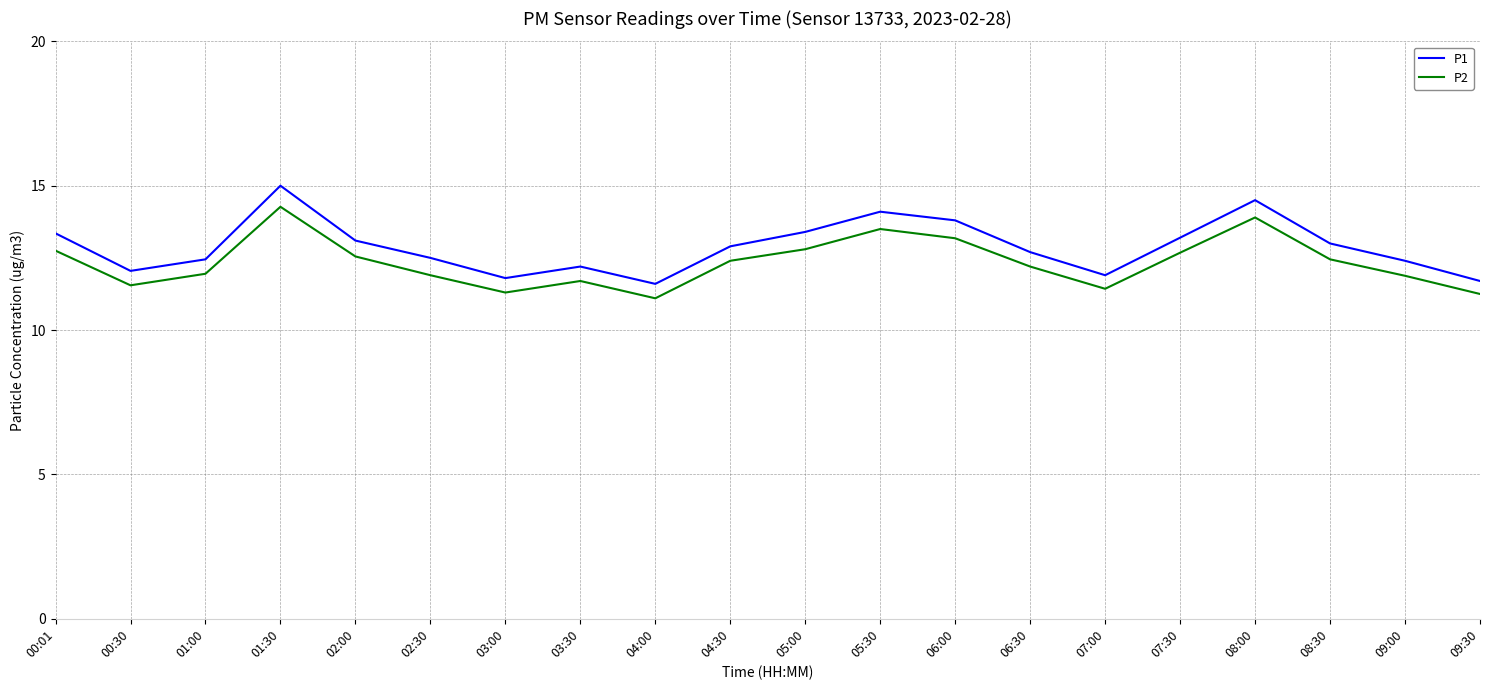

Rank the series by their maximum value, from highest to lowest.

P1, P2